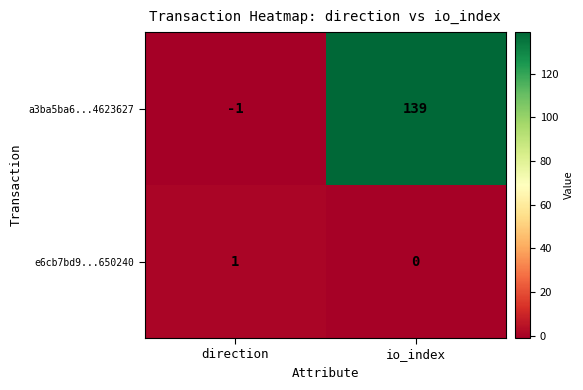

Rank the series by their maximum value, from highest to lowest.

a3ba5ba6...4623627, e6cb7bd9...650240